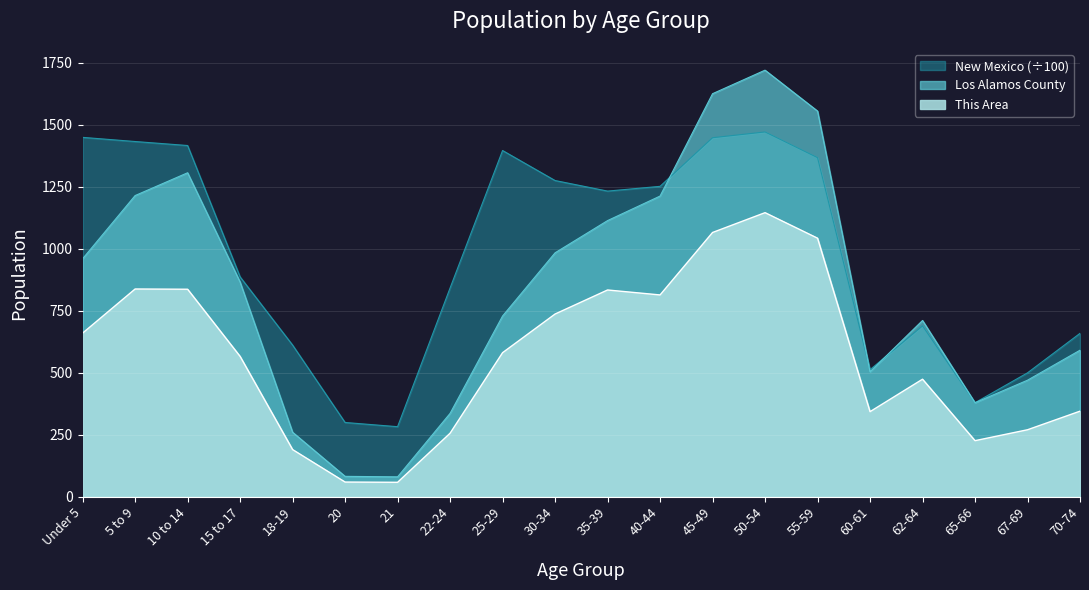

What is the difference between the maximum and minimum values in the New Mexico series?

1189.3